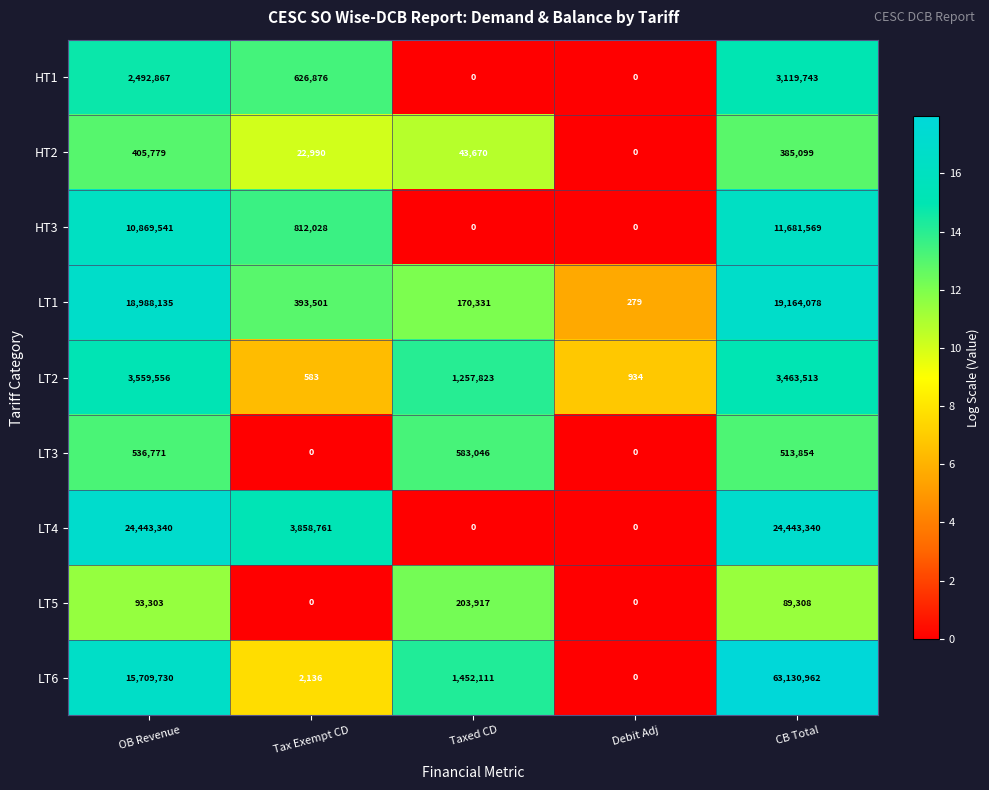

Rank the series by their maximum value, from lowest to highest.

LT5, HT2, LT3, HT1, LT2, HT3, LT1, LT4, LT6